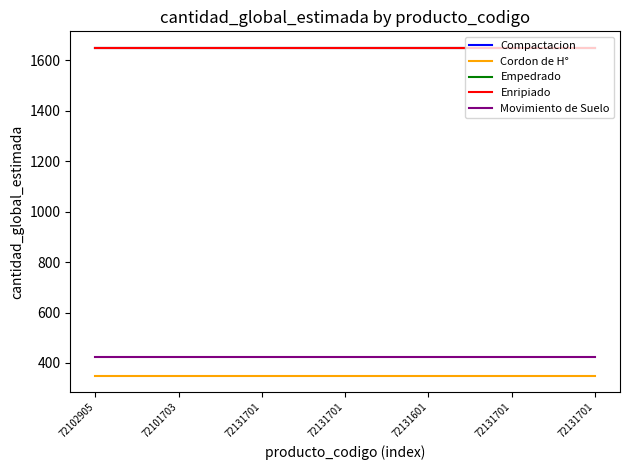

List the labels in order of Empedrado value, largest first.

72102905, 72101703, 72131701, 72131701, 72131601, 72131701, 72131701